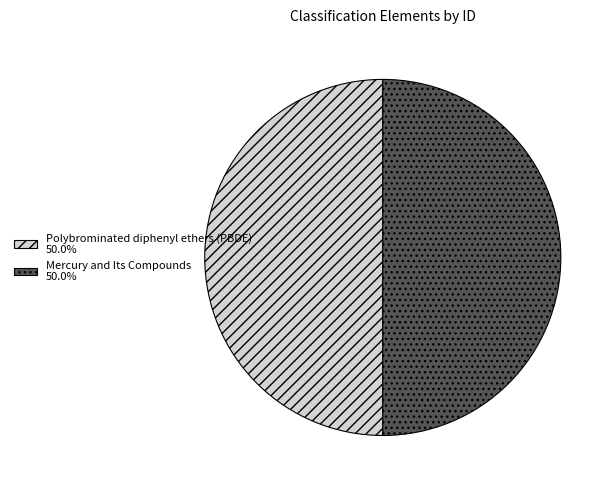

Do Mercury and Its Compounds and Polybrominated diphenyl ethers (PBDE) together represent more than half of the pie?

Yes